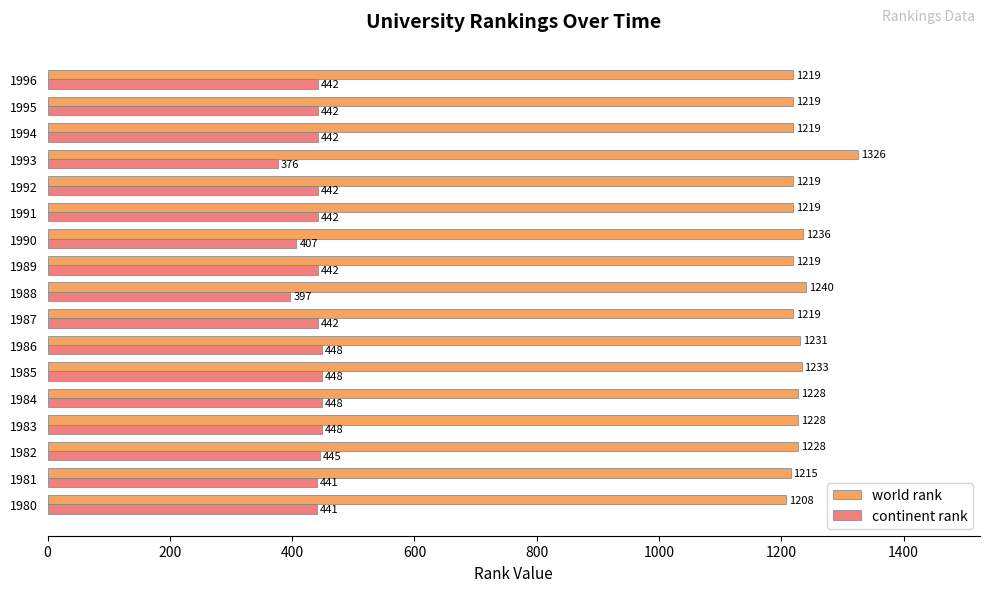

Rank the series by their maximum value, from lowest to highest.

continent rank, world rank